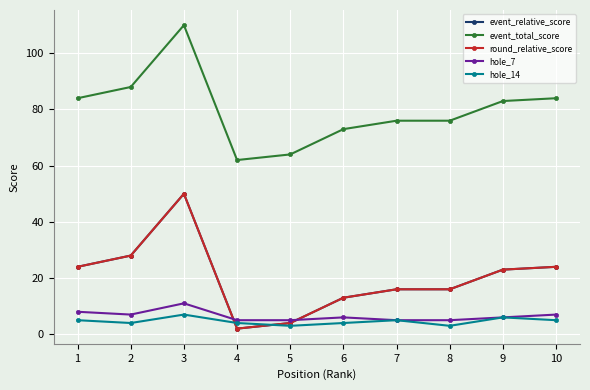

Does the chart have visible grid lines?

Yes